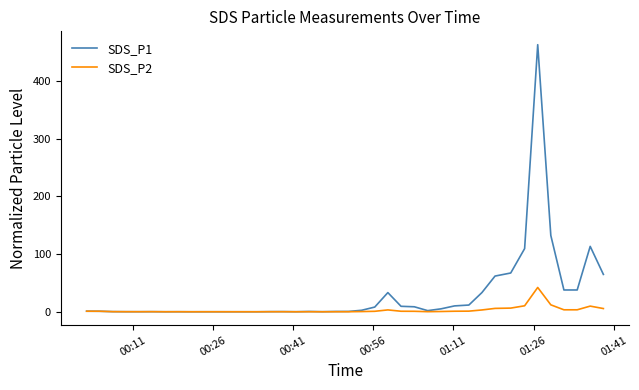

What is the difference between the second highest and minimum values in the SDS_P2 series?

12.0